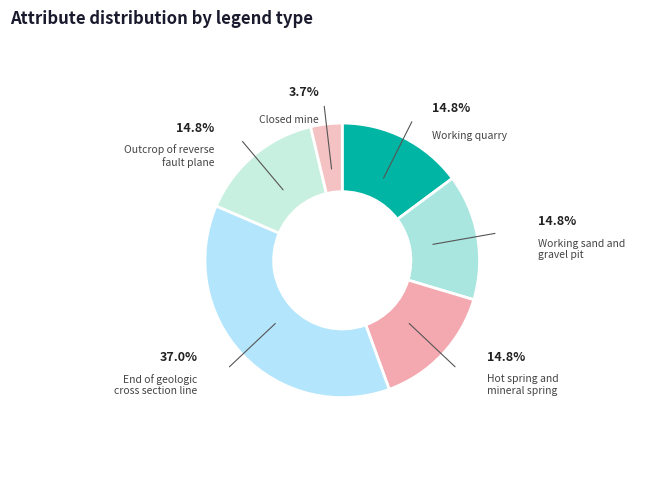

Is there a majority slice in this chart?

No